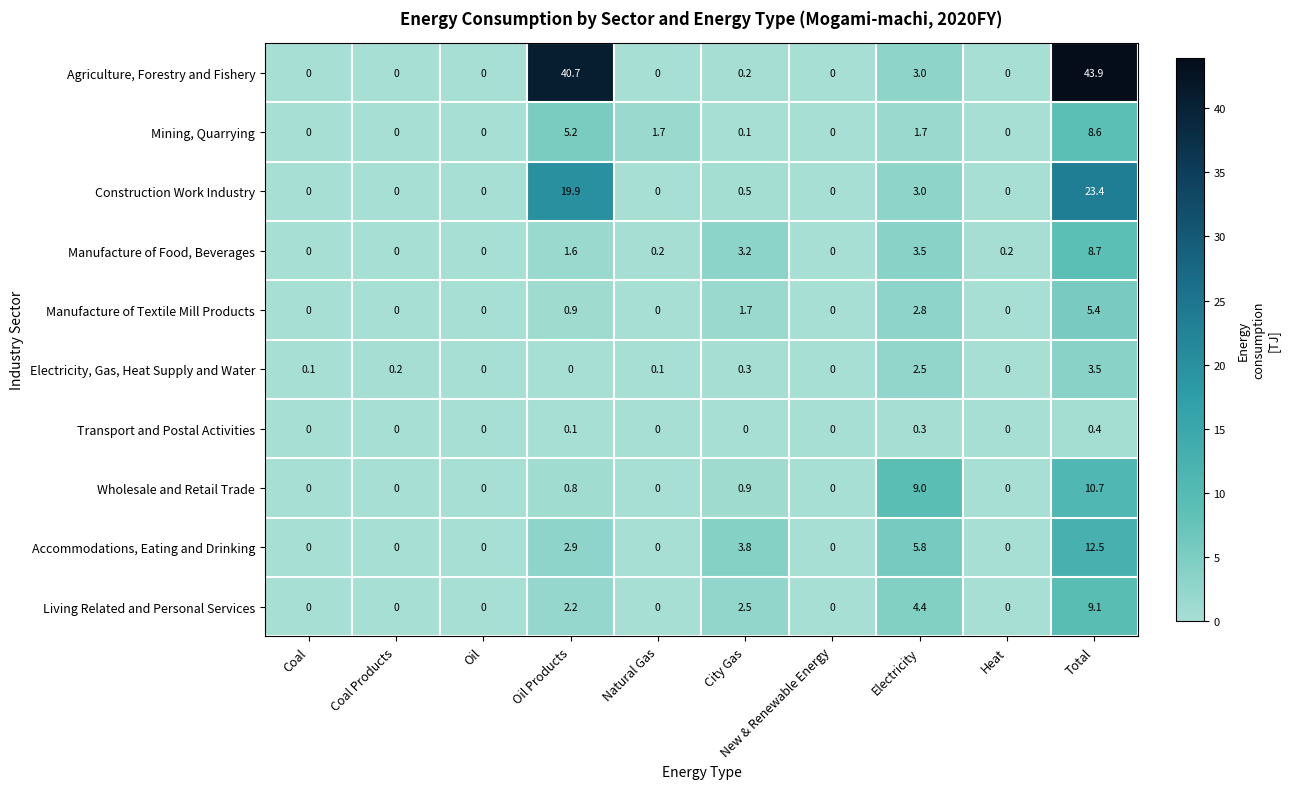

At how many categories does at least one series exceed 39?

2